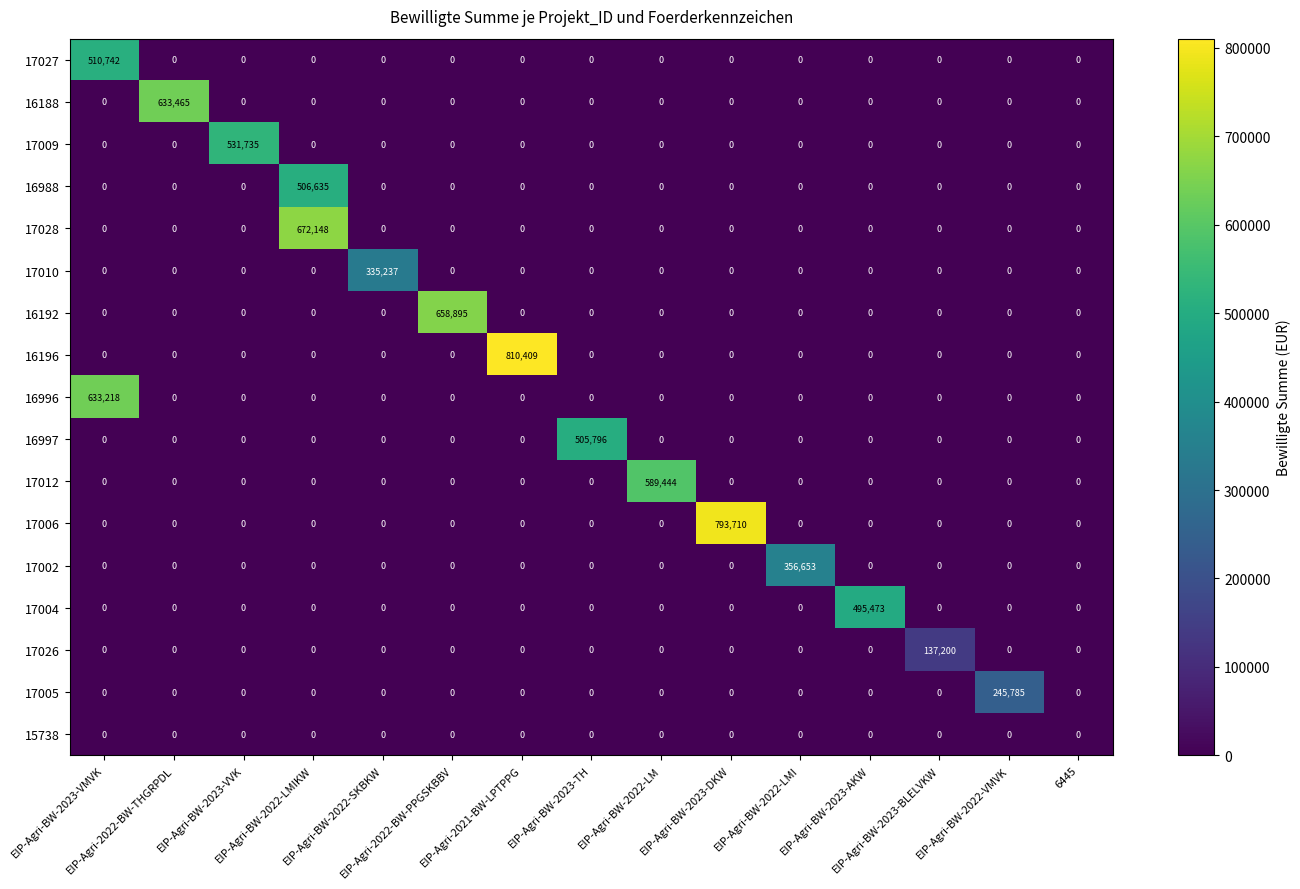

Which series has the widest spread of values?

16196